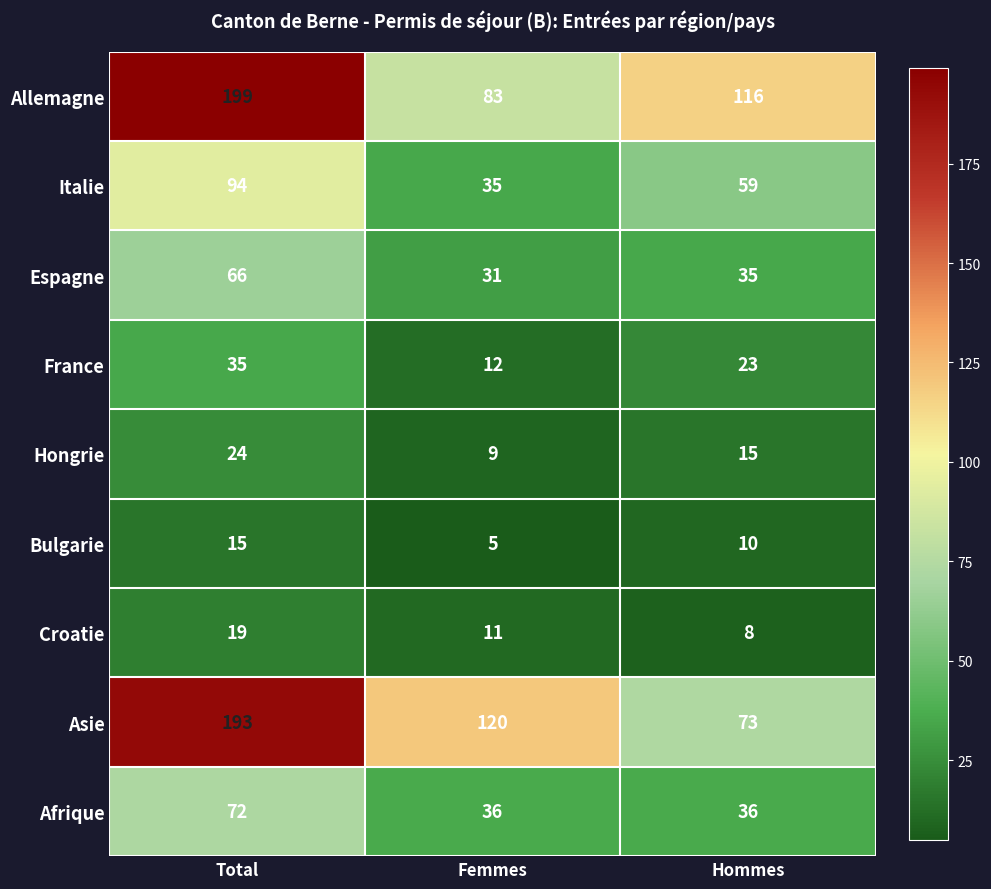

Count the number of categories in the chart.

3